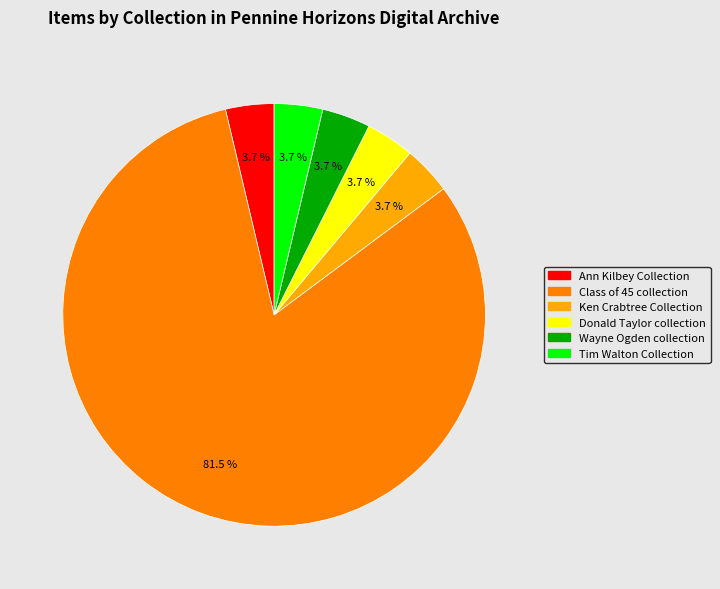

To the nearest percent, what is the combined percentage of Ken Crabtree Collection and Ann Kilbey Collection?

7%